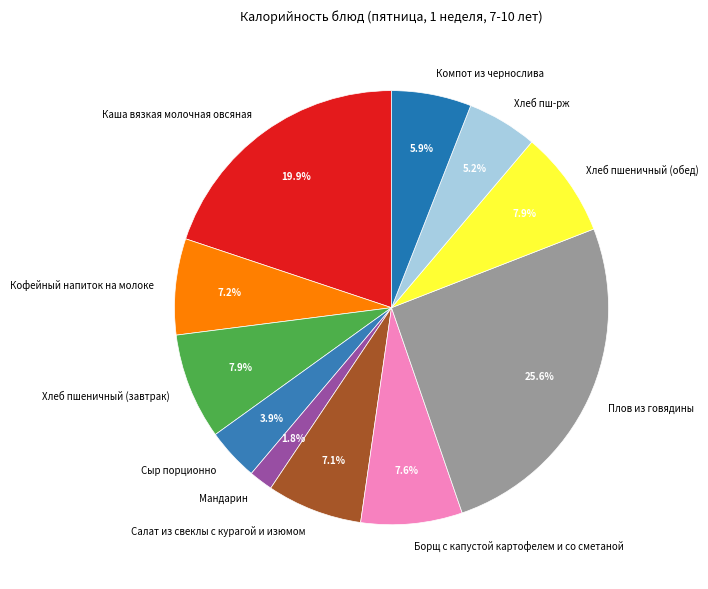

Does Борщ с капустой картофелем и со сметаной represent more than half of the total?

No